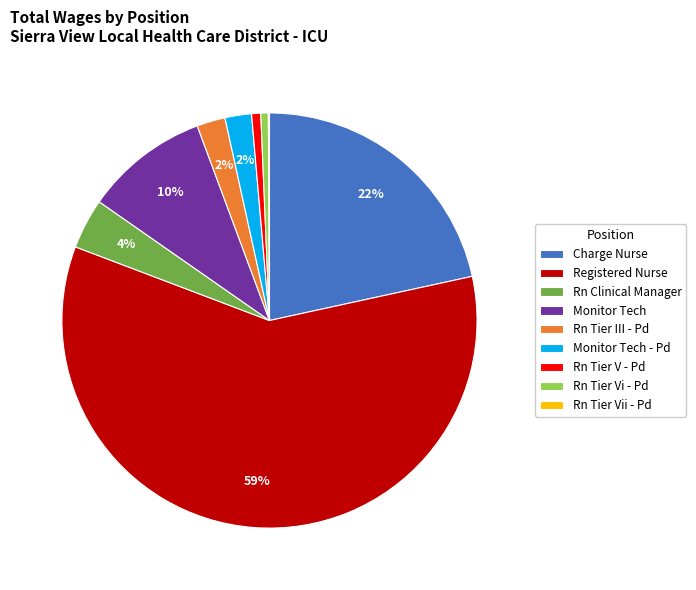

Which has a higher value, Rn Tier V - Pd or Rn Tier III - Pd?

Rn Tier III - Pd